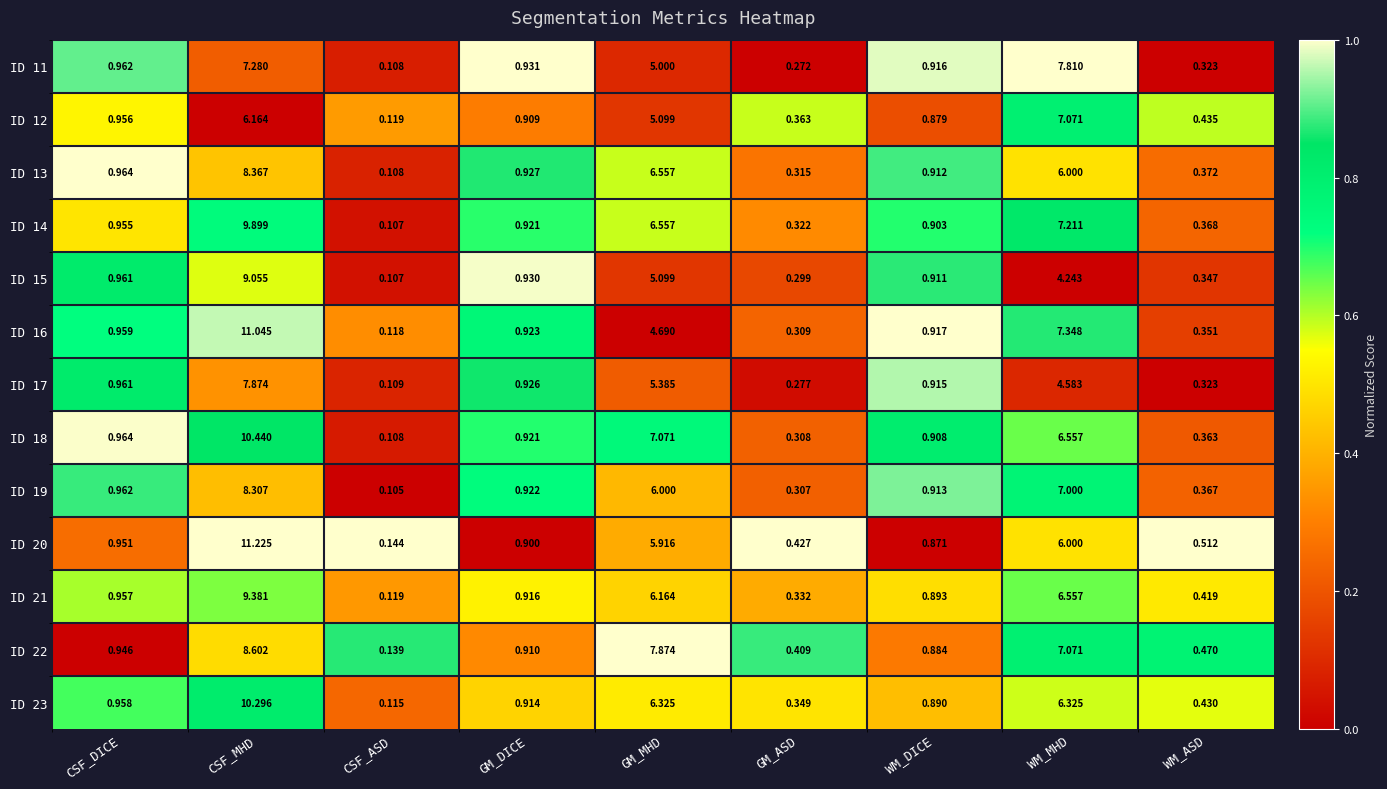

Which category has the highest value across all series?

CSF_MHD